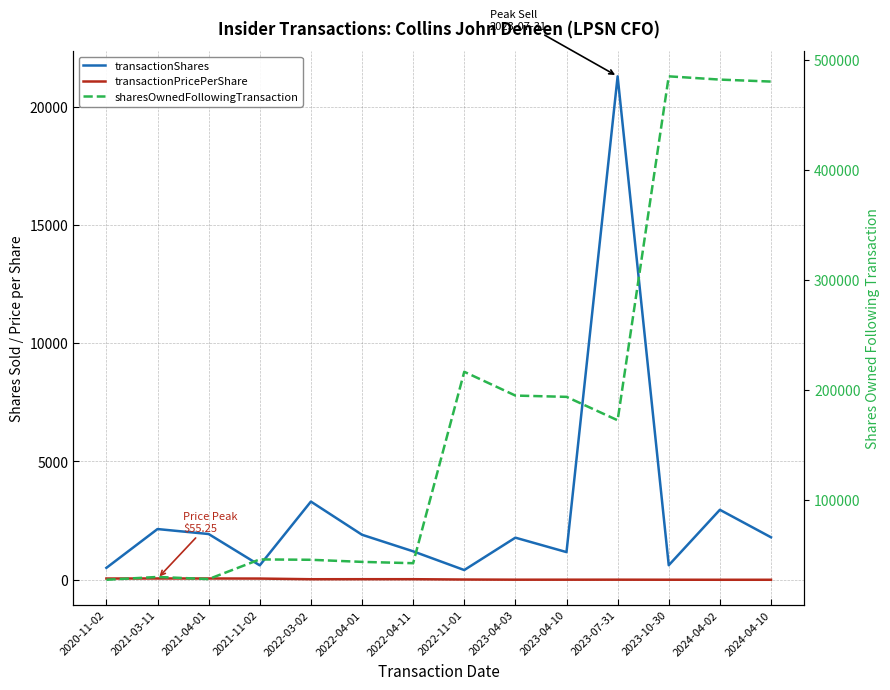

Reading left to right, what are all the values shown in this chart?

transactionShares: 2020-11-02=504.0	2021-03-11=2144.0	2021-04-01=1934.0	2021-11-02=610.0	2022-03-02=3305.0	2022-04-01=1903.0	2022-04-11=1203.0	2022-11-01=412.0	2023-04-03=1780.0	2023-04-10=1170.0	2023-07-31=21275.0	2023-10-30=615.0	2024-04-02=2958.0	2024-04-10=1796.0
transactionPricePerShare: 2020-11-02=53.5	2021-03-11=55.2	2021-04-01=54.9	2021-11-02=51.6	2022-03-02=23.5	2022-04-01=24.8	2022-04-11=24.9	2022-11-01=10.8	2023-04-03=4.4	2023-04-10=4.5	2023-07-31=4.8	2023-10-30=2.5	2024-04-02=0.9	2024-04-10=0.8
sharesOwnedFollowingTransaction: 2020-11-02=27613.0	2021-03-11=30169.0	2021-04-01=28235.0	2021-11-02=46102.0	2022-03-02=45769.0	2022-04-01=43866.0	2022-04-11=42663.0	2022-11-01=216543.0	2023-04-03=194933.0	2023-04-10=193763.0	2023-07-31=172488.0	2023-10-30=484899.0	2024-04-02=481941.0	2024-04-10=480145.0